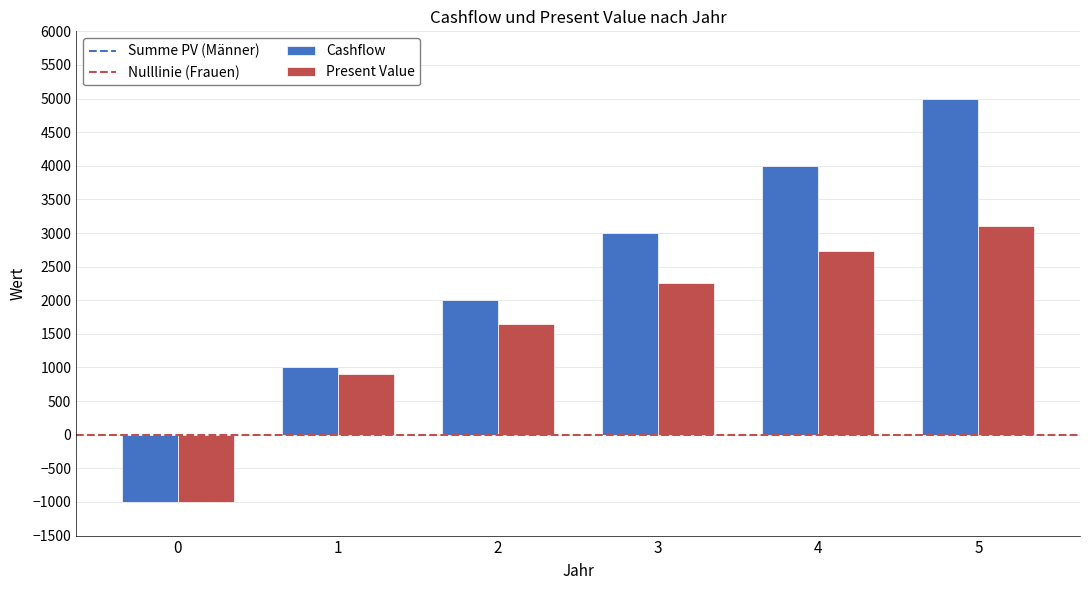

Between 2 and 3, which series saw the biggest shift?

Cashflow